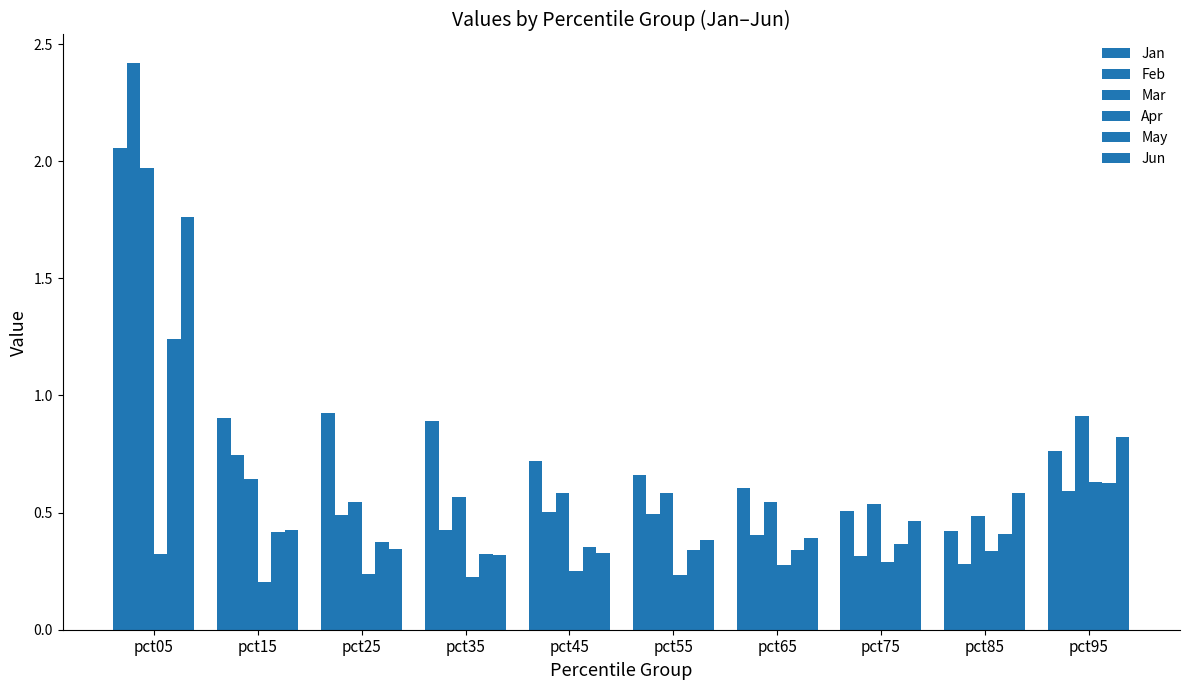

Is it true that May equals 0.2 at pct65?

False